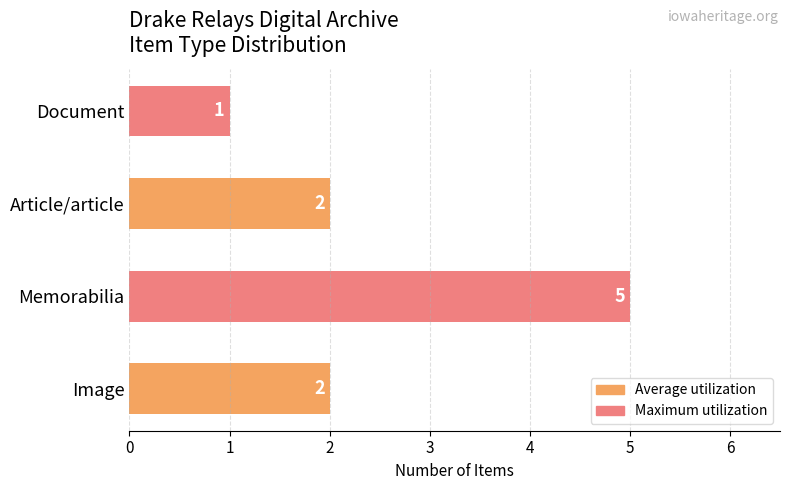

Reading bottom to top, transcribe all the data shown in this chart.

2	5	2	1